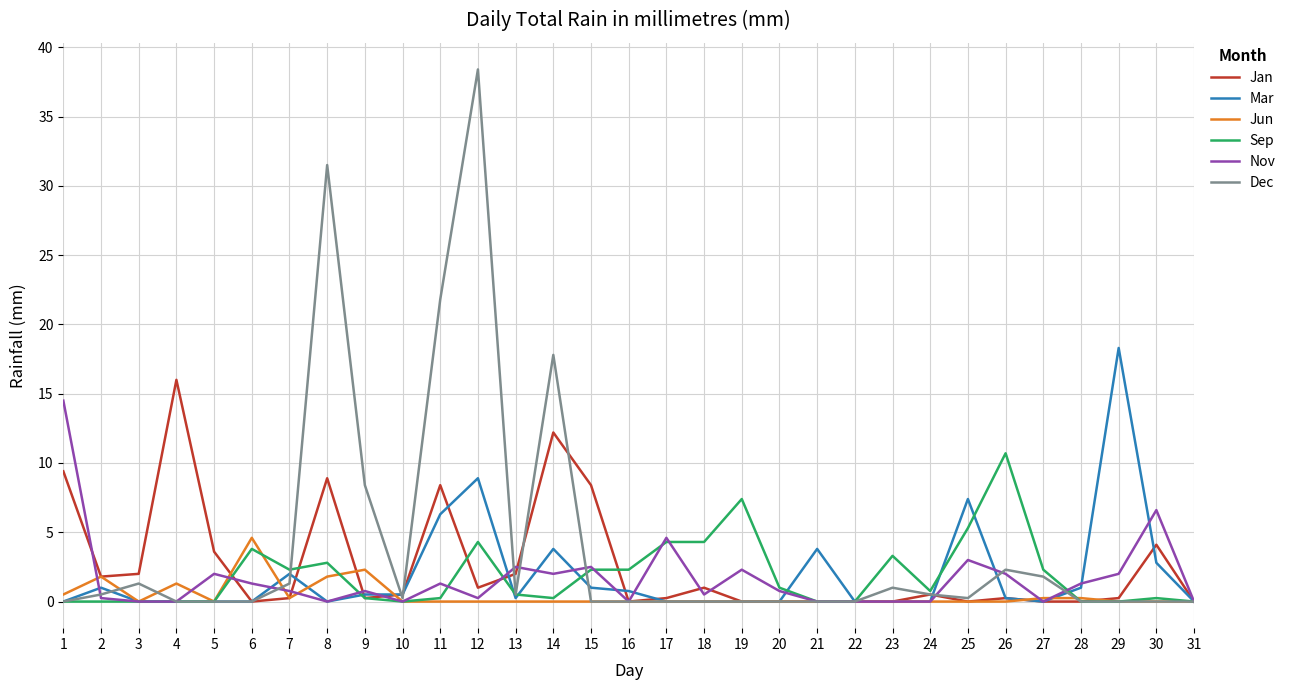

How many lines are shown in the chart?

6